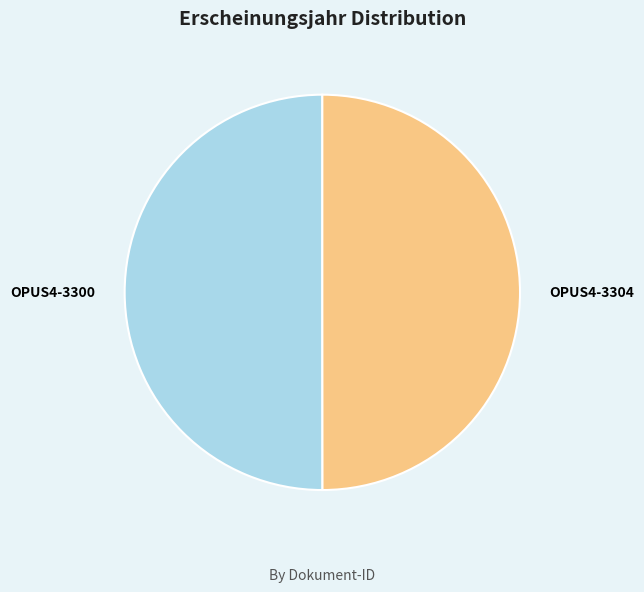

Is it true that OPUS4-3304 is 39% of the pie?

False